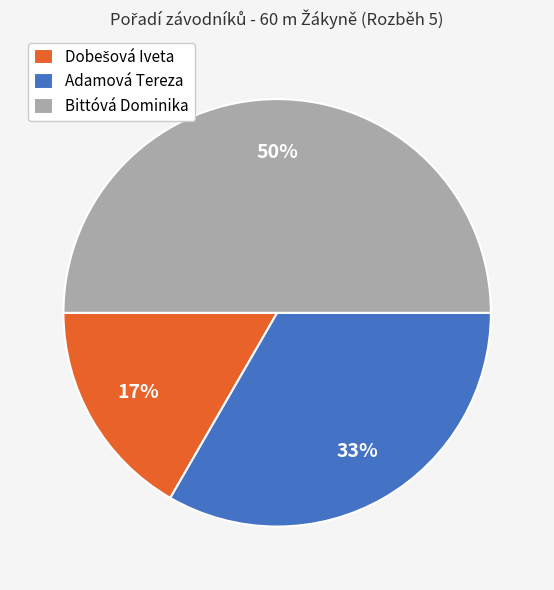

Combined, do Bittóvá Dominika and Adamová Tereza account for over 50%?

Yes